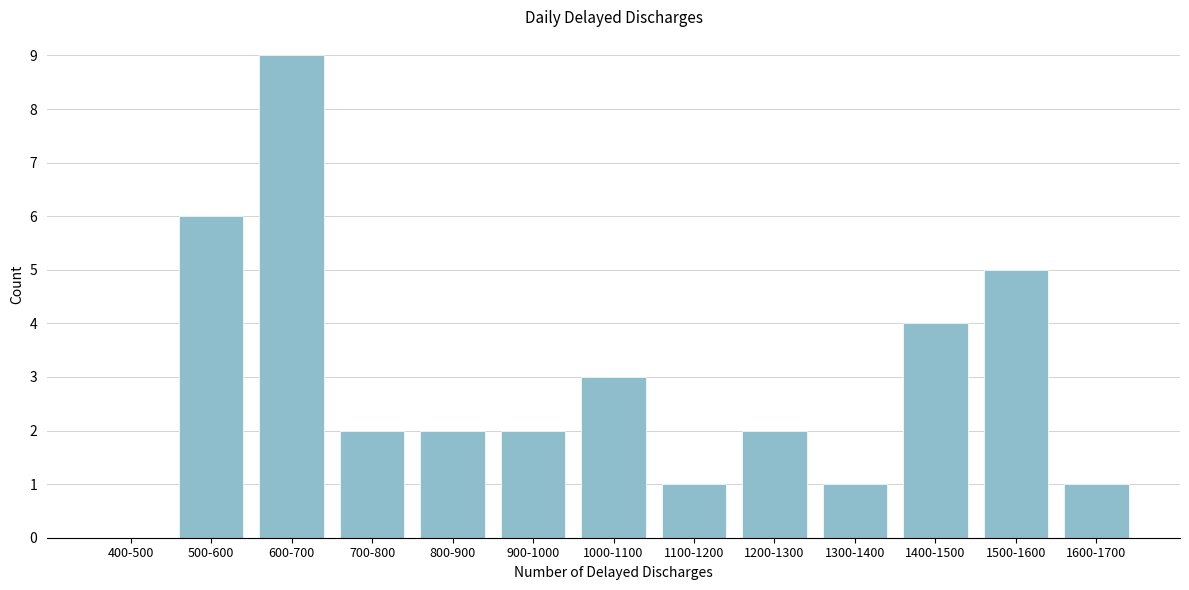

Reading left to right, what are all the values shown in this chart?

400-500=0	500-600=6	600-700=9	700-800=2	800-900=2	900-1000=2	1000-1100=3	1100-1200=1	1200-1300=2	1300-1400=1	1400-1500=4	1500-1600=5	1600-1700=1